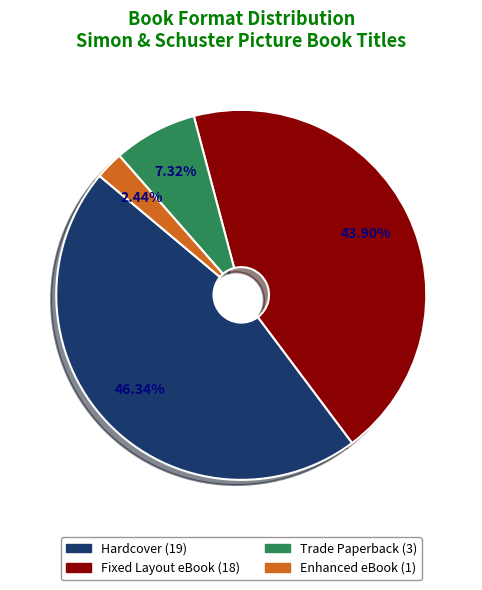

Does any single category account for the majority?

No